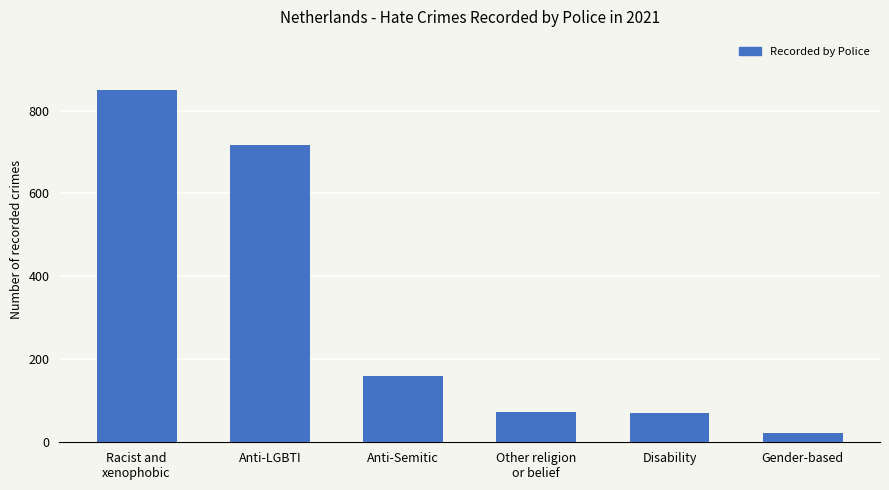

Is it true that the value at Disability is 71?

True